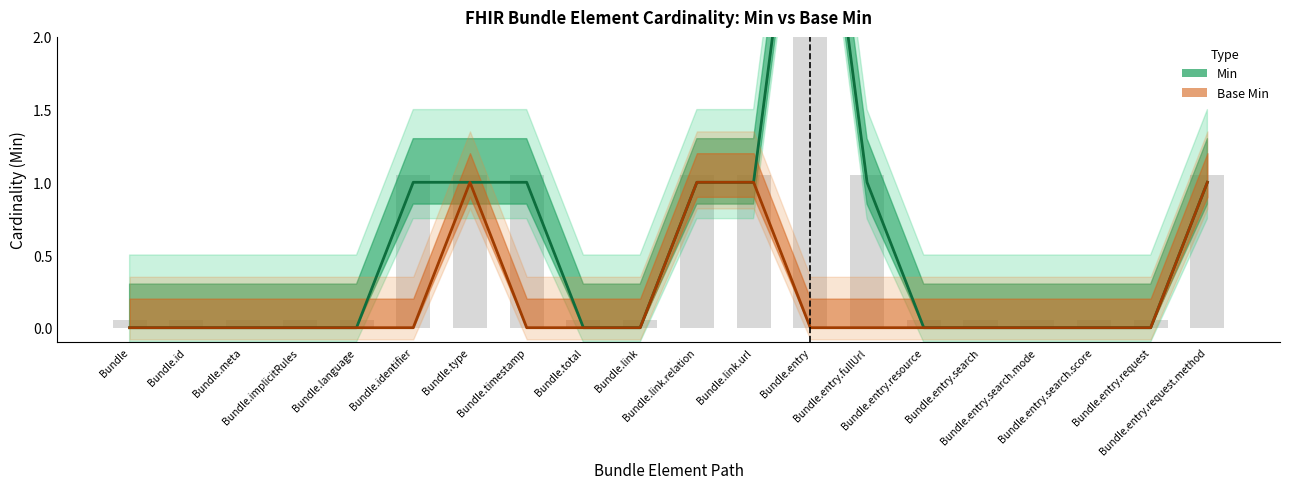

What is the total value across all series at Bundle.entry.request.method?

2